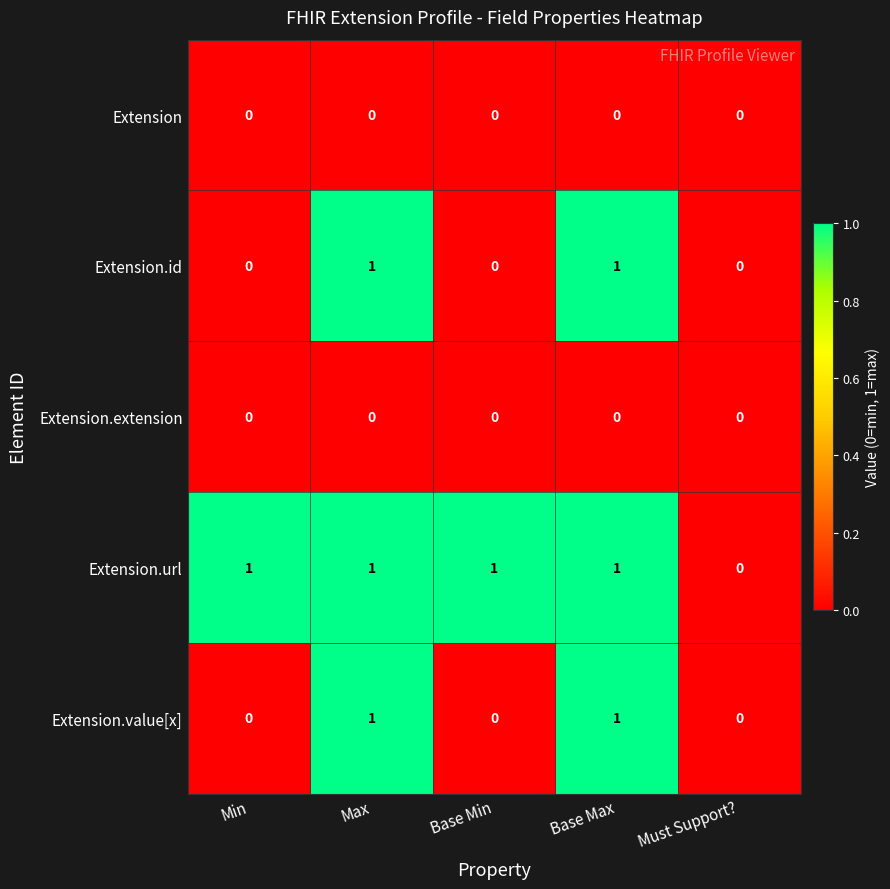

What is the total value across all series at Max?

3